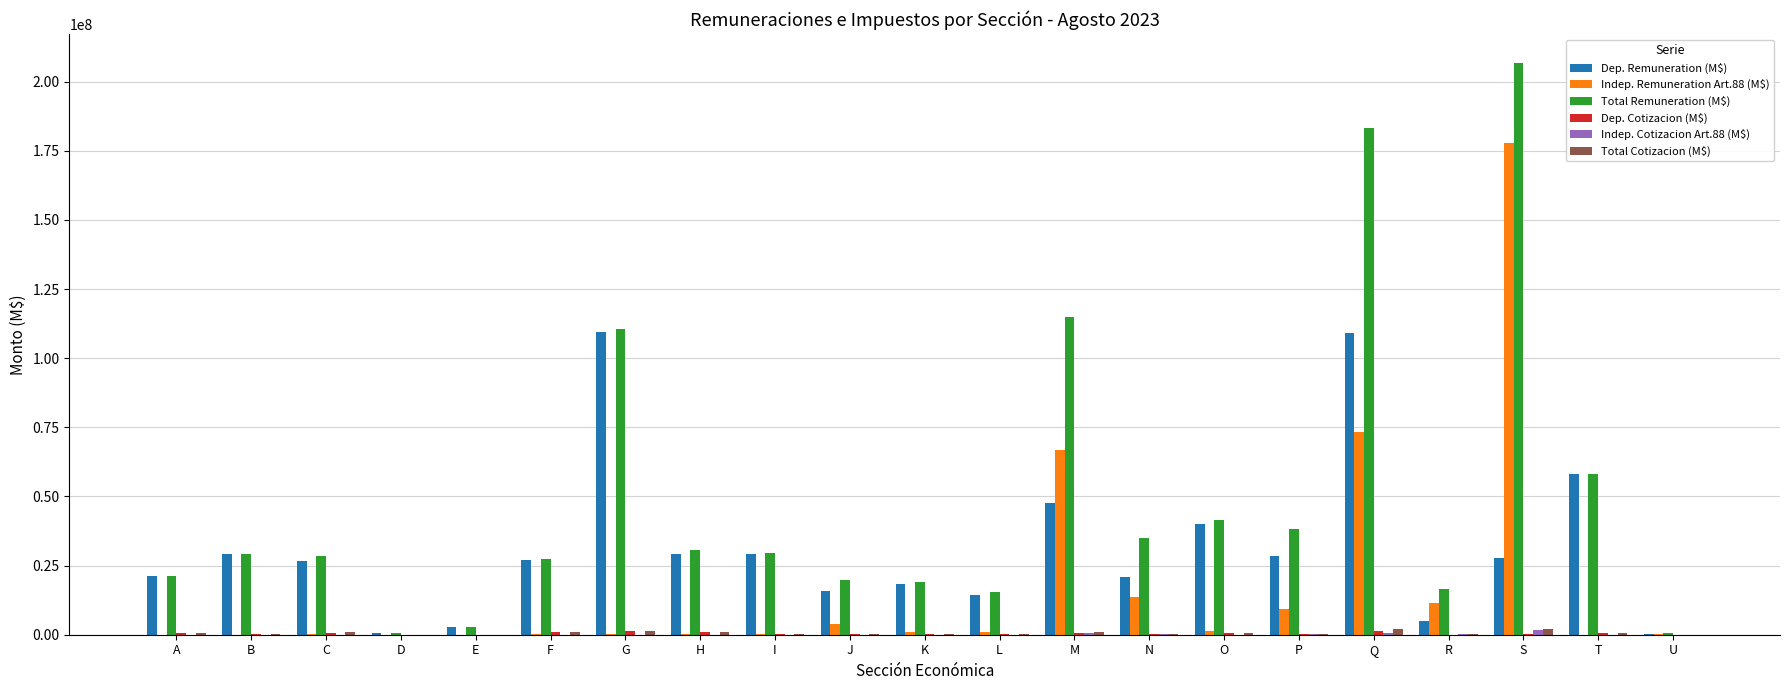

Which series has the largest total across all categories?

Total Remuneration (M$)